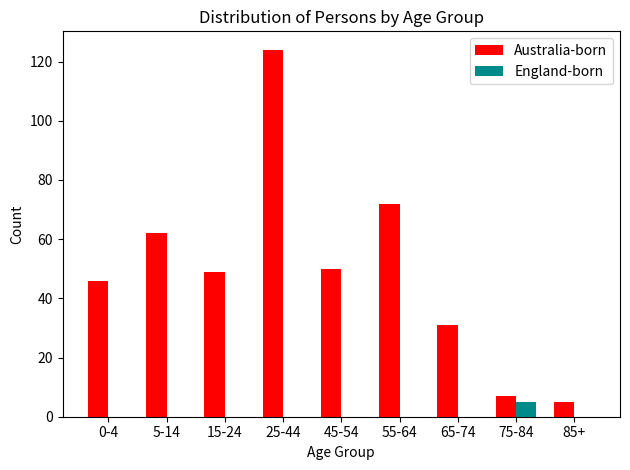

Reading left to right, what are all the values shown in this chart?

Australia-born: 0-4=46	5-14=62	15-24=49	25-44=124	45-54=50	55-64=72	65-74=31	75-84=7	85+=5
England-born: 0-4=0	5-14=0	15-24=0	25-44=0	45-54=0	55-64=0	65-74=0	75-84=5	85+=0